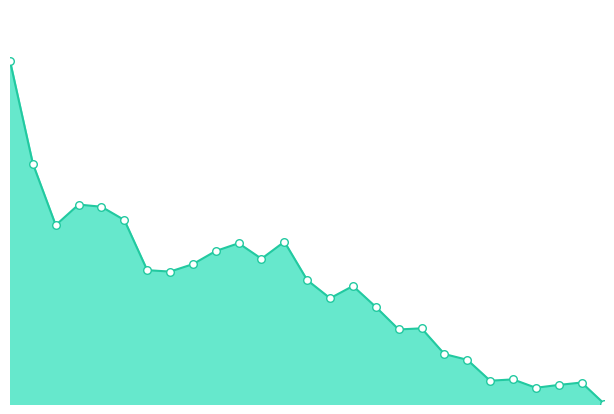

Is this an area chart (filled region under the line)?

Yes